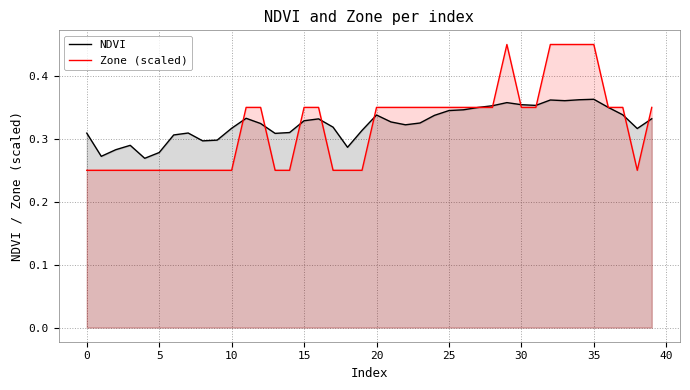

List the series in order of their peak value, highest first.

Zone (scaled), NDVI